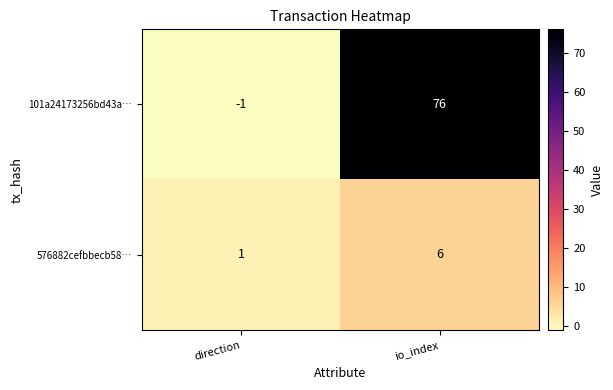

What is the difference between the maximum and minimum values in the 576882cefbbecb58… series?

5